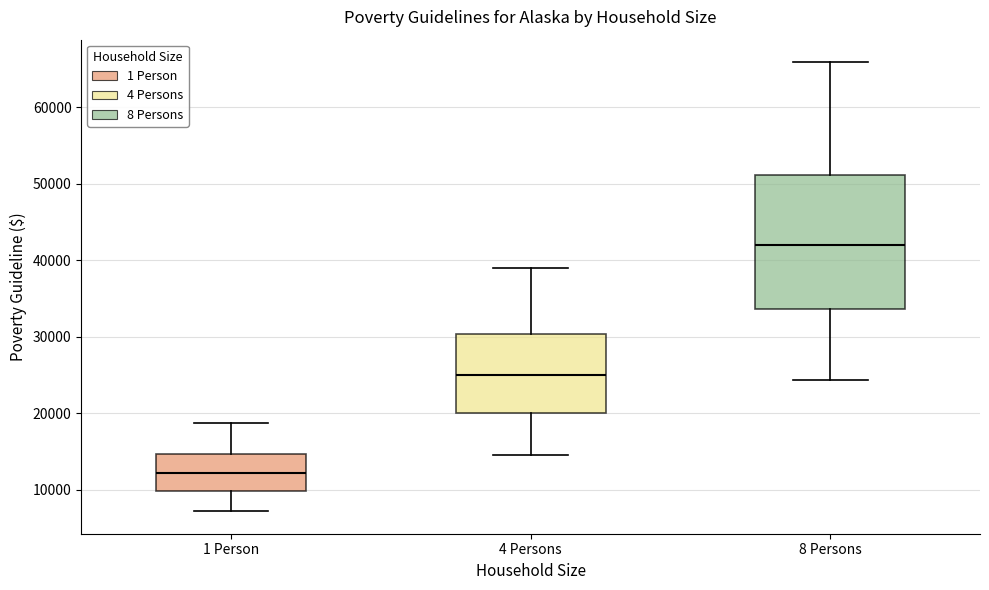

Reading left to right, read every box against the y-axis: the position of its median line, the range the box covers, and the ends of its whiskers. The values are not printed on the chart, so give them approximately, as read against the axis.

1 Person: median 12000, box 10000 to 15000, whiskers 7000 to 19000
4 Persons: median 25000, box 20000 to 30000, whiskers 15000 to 39000
8 Persons: median 42000, box 34000 to 51000, whiskers 24000 to 66000